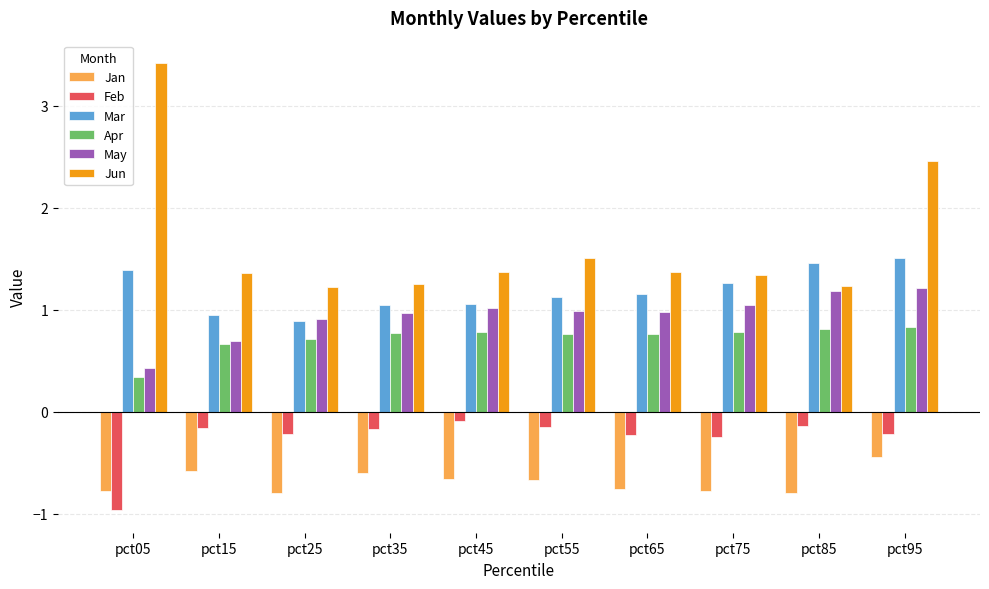

What is the smallest value displayed?

-1.0